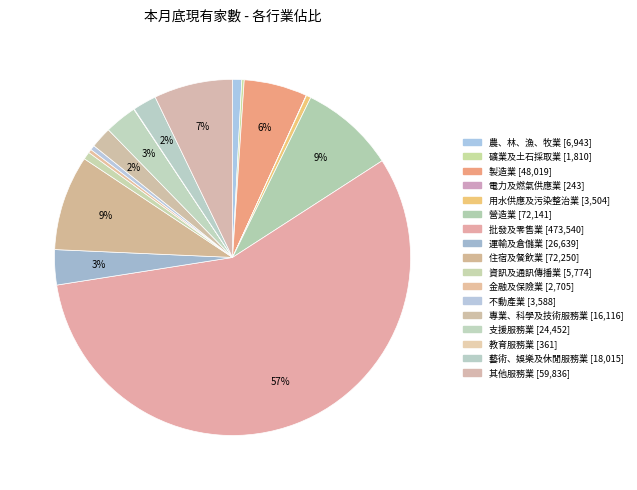

The 營造業 slice represents 1% of the pie. True or false?

False